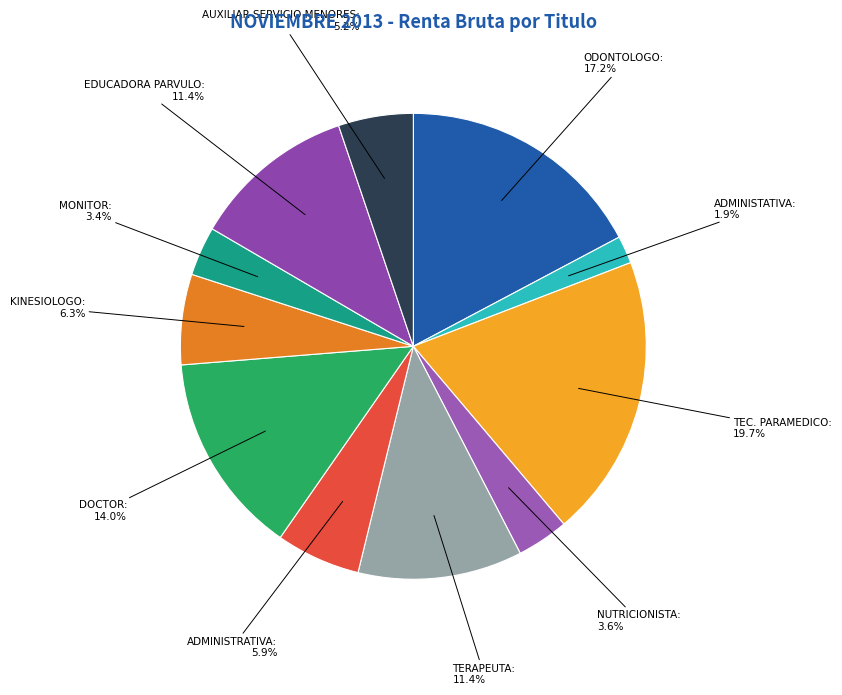

How many slices are in this pie chart?

11